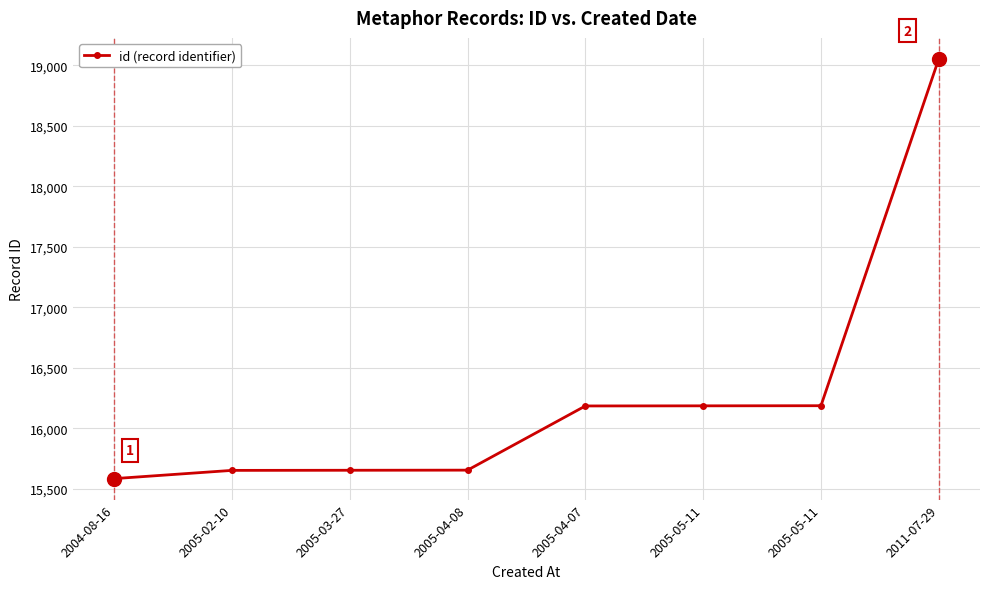

True or false: the data shows 15655 at 2005-03-27.

True